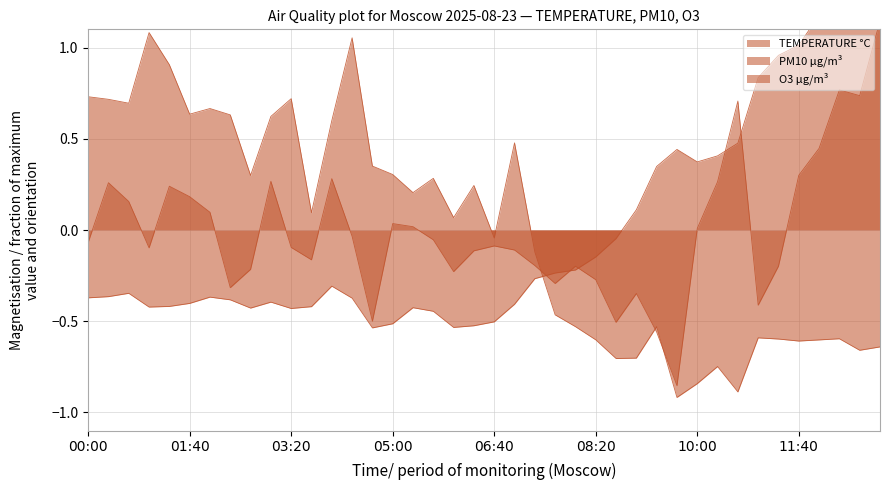

In O3 µg/m³, how many points are higher than both neighbors (excluding endpoints)?

10